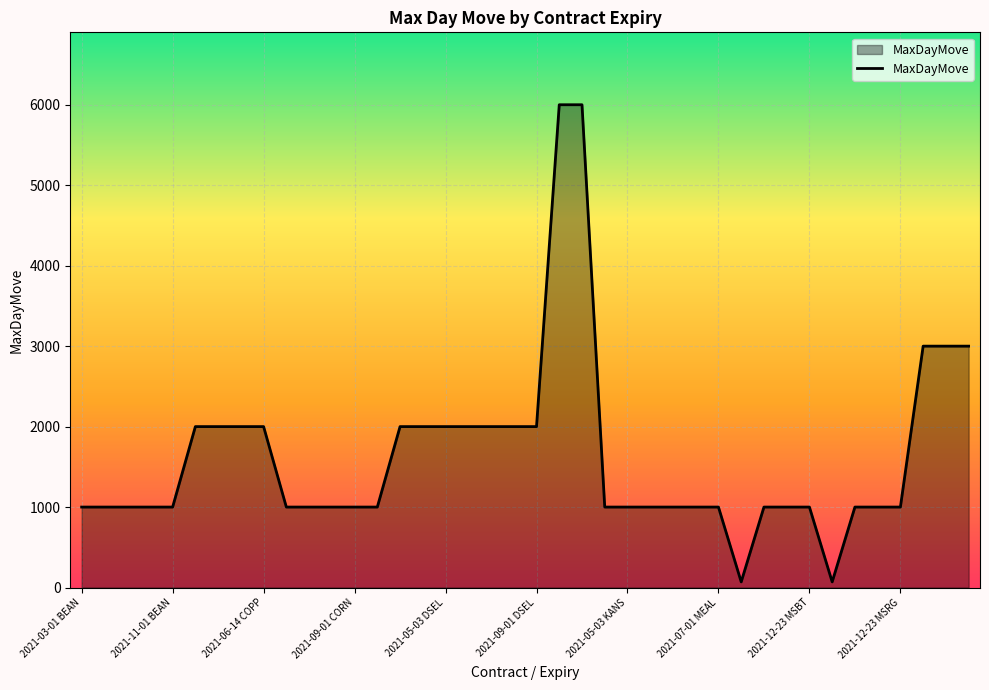

What is the greatest value displayed?

6000